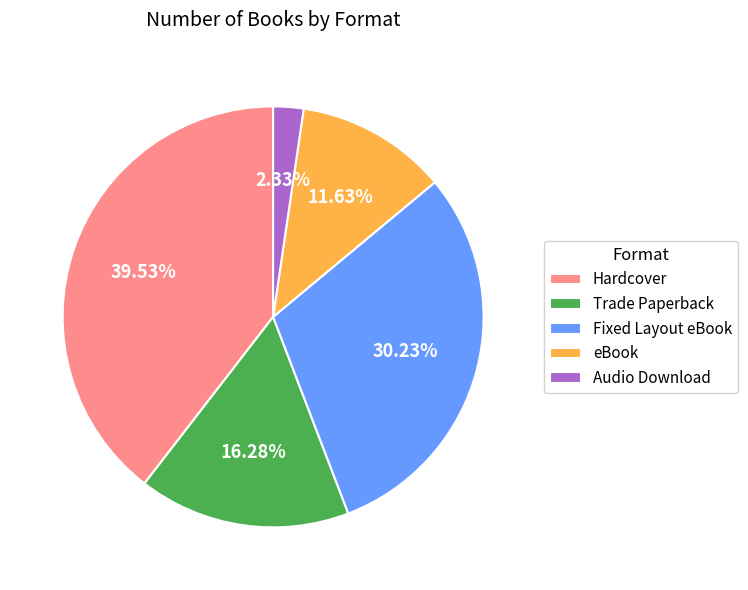

The Hardcover slice represents 40% of the pie. True or false?

True